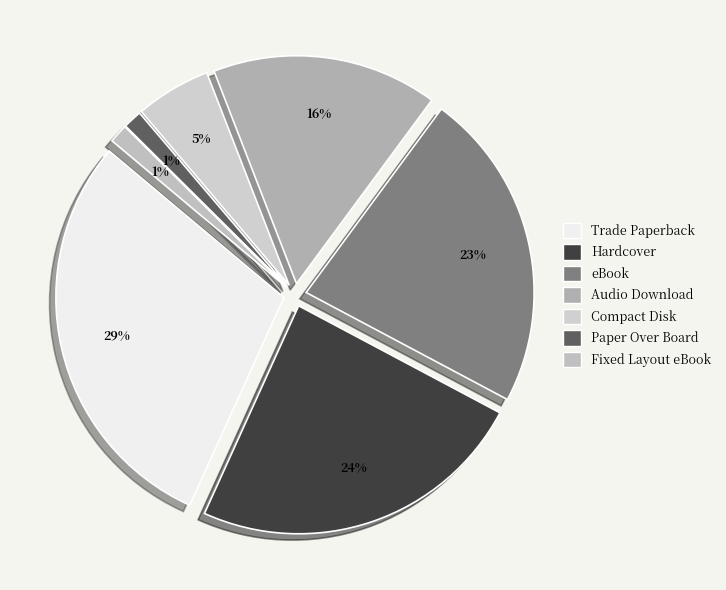

Count the number of slices in the pie.

7